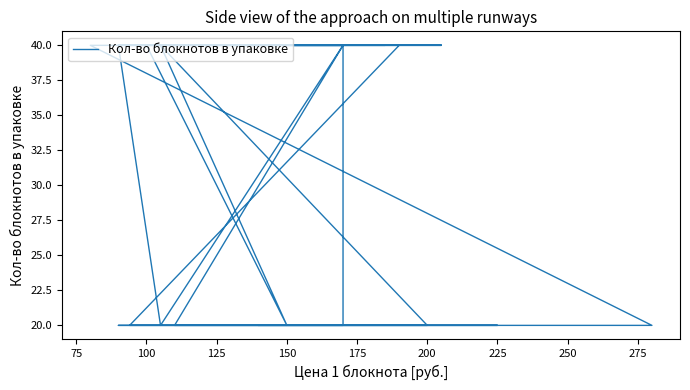

True or false: the data has more than 1 interior local peaks.

False